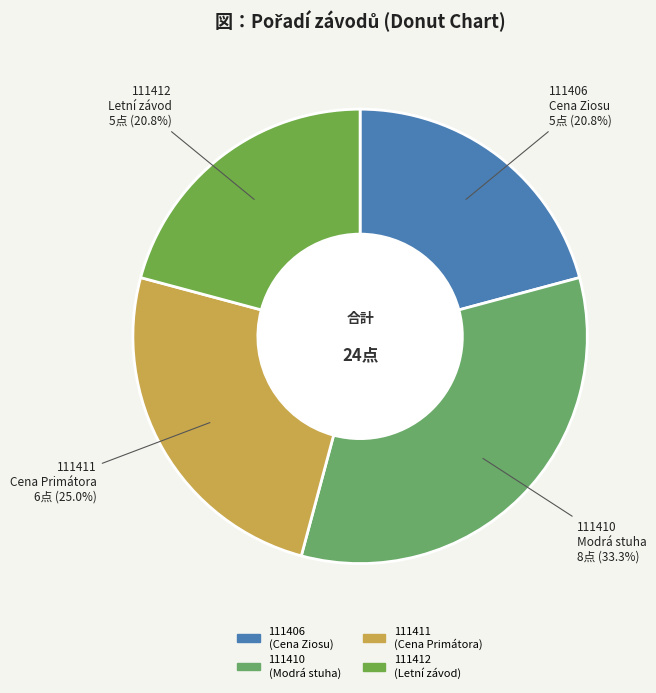

The 111412 slice represents 21% of the pie. True or false?

True